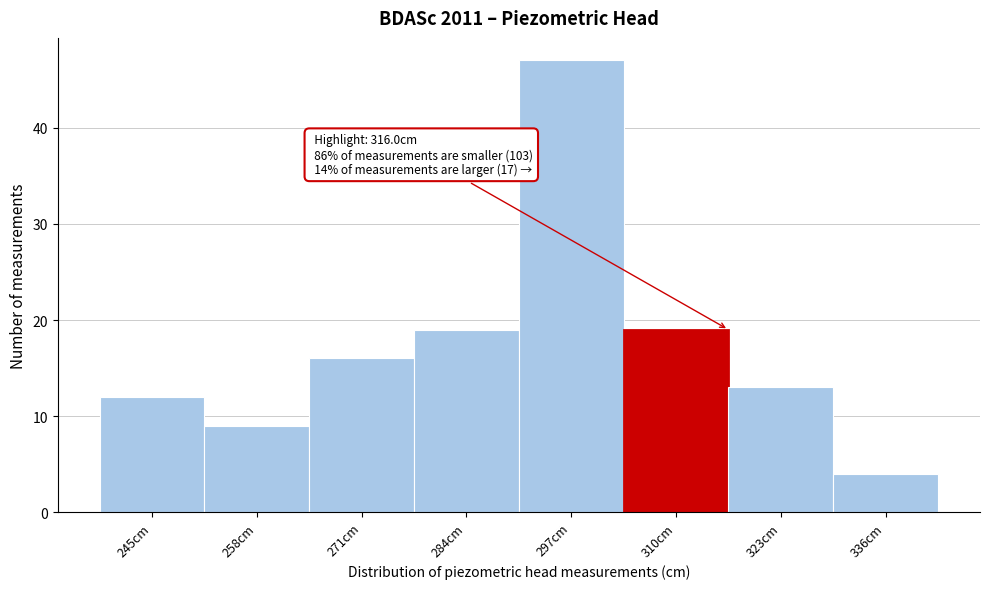

Reading left to right, transcribe all the data shown in this chart.

245cm=12	258cm=9	271cm=16	284cm=19	297cm=47	310cm=19	323cm=13	336cm=4